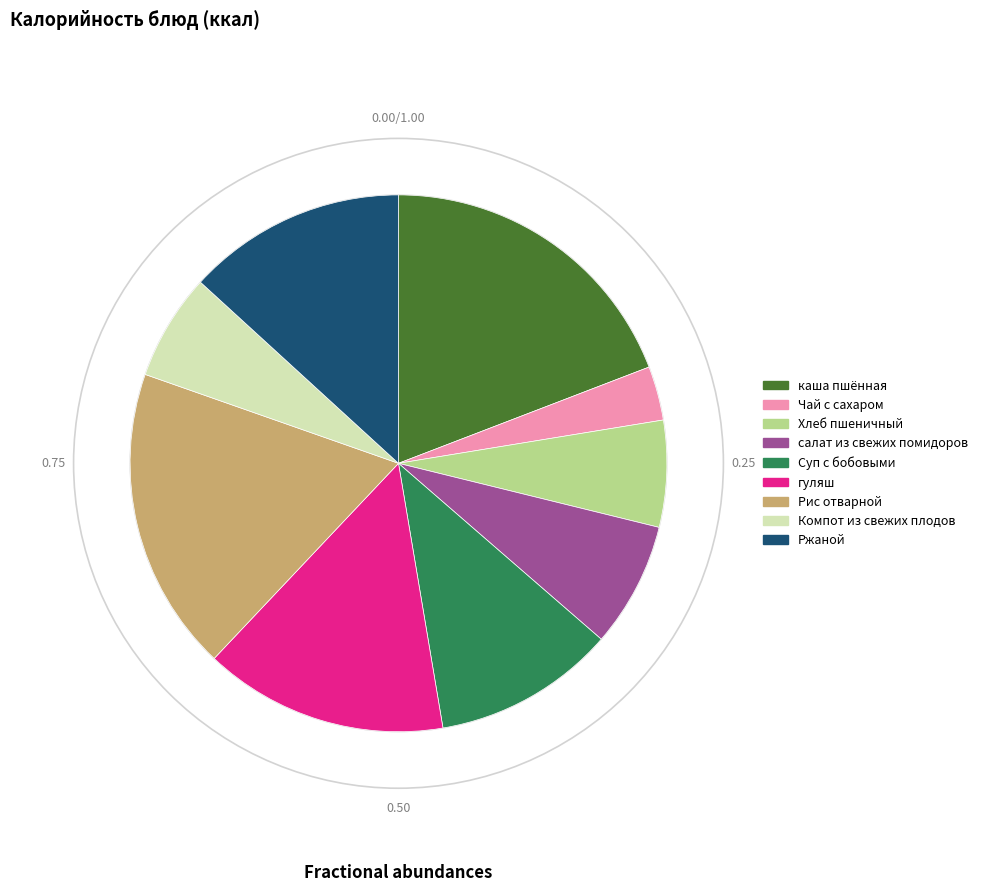

Count the number of slices in the pie.

9